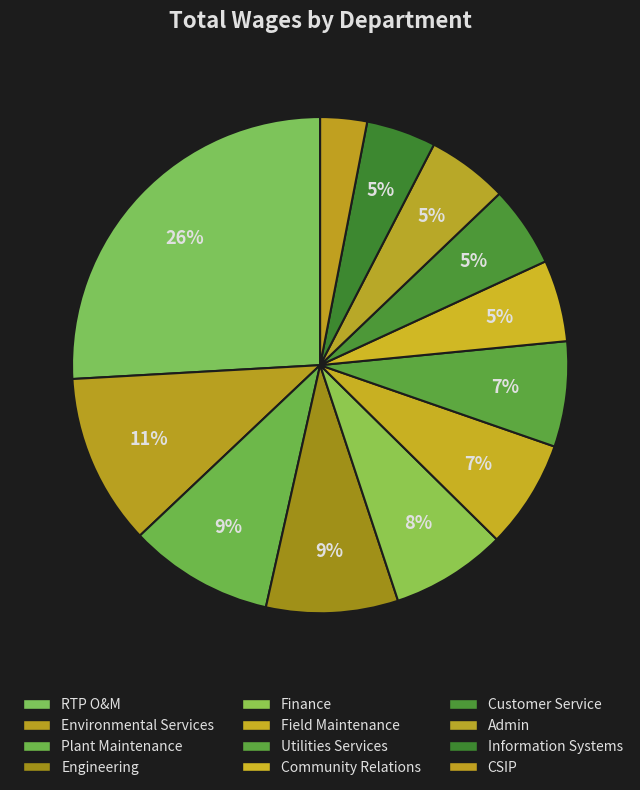

To the nearest percent, what is the combined percentage of Customer Service and Community Relations?

11%